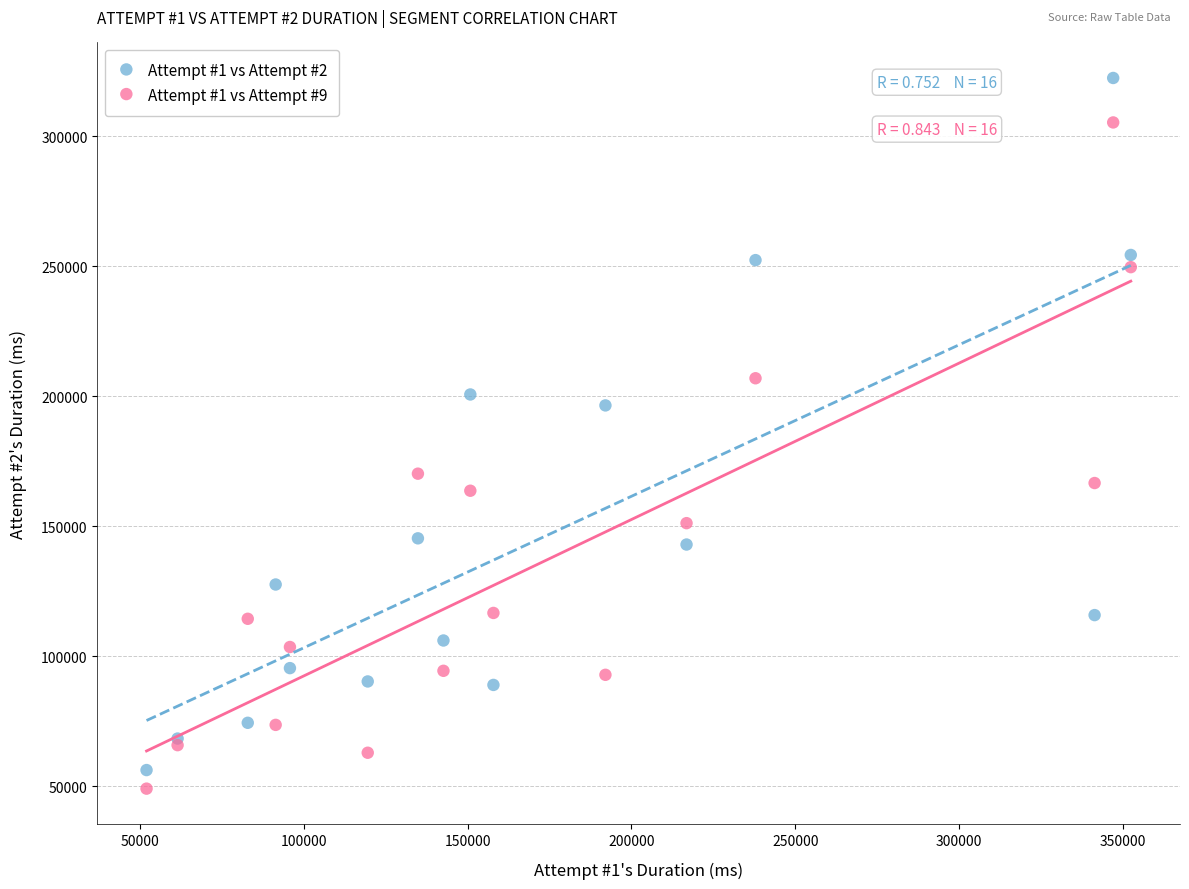

Which series reaches the minimum Y coordinate?

Attempt #1 vs Attempt #9